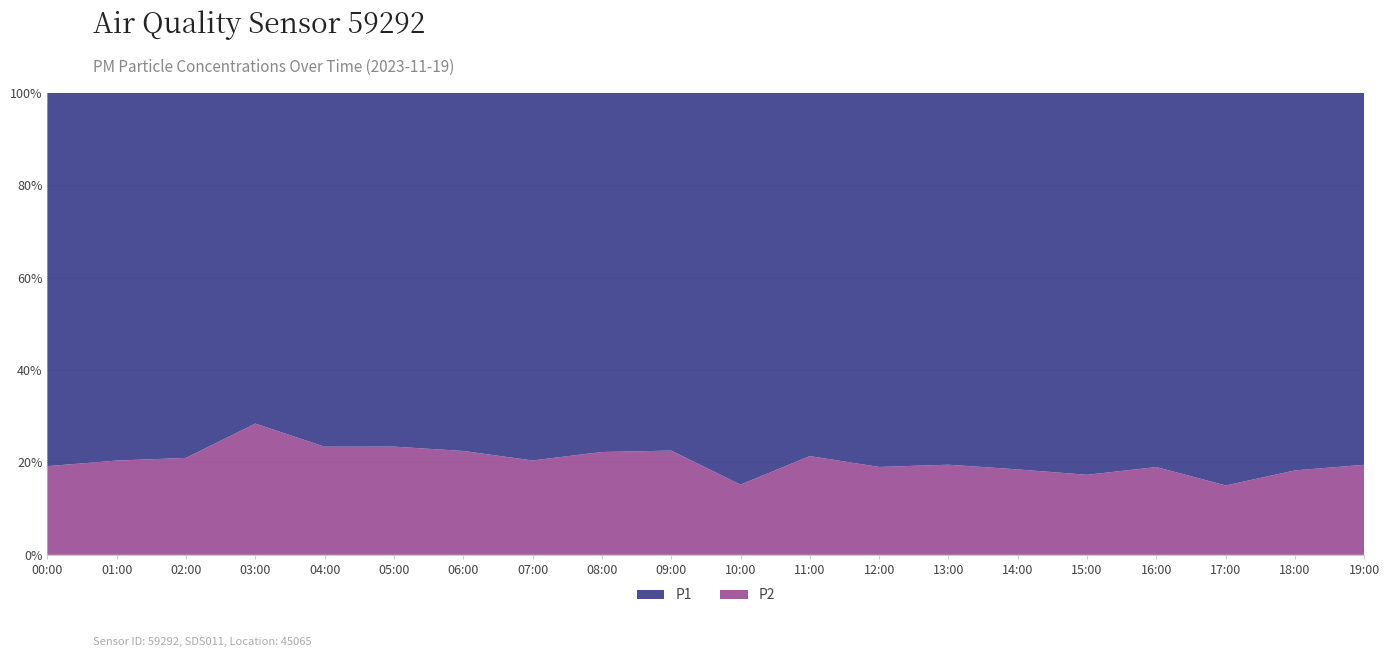

Reading left to right, transcribe all the data shown in this chart.

P1: 33.6	32.5	29.4	17.8	24.2	24.6	23.7	22.4	20.4	18.5	31.5	22.1	19.4	26.8	25.0	24.0	21.0	28.8	21.8	17.8
P2: 8.0	8.3	7.8	7.0	7.4	7.5	6.9	5.8	5.8	5.4	5.7	6.0	4.5	6.5	5.7	5.0	4.9	5.1	4.9	4.3